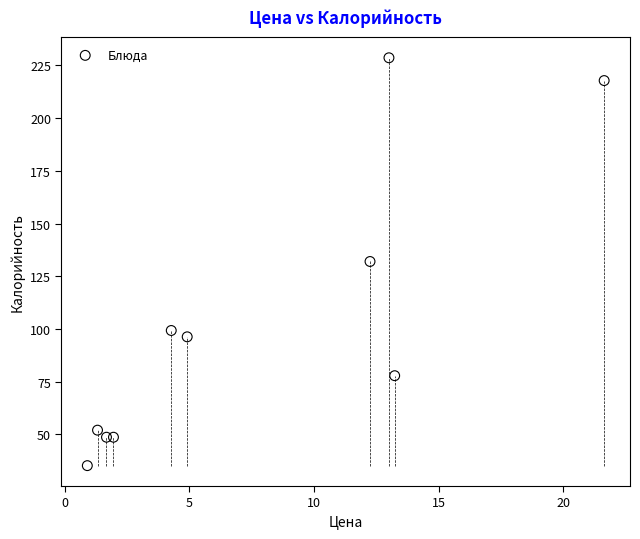

What is the range of Y values (max minus min)?

193.5